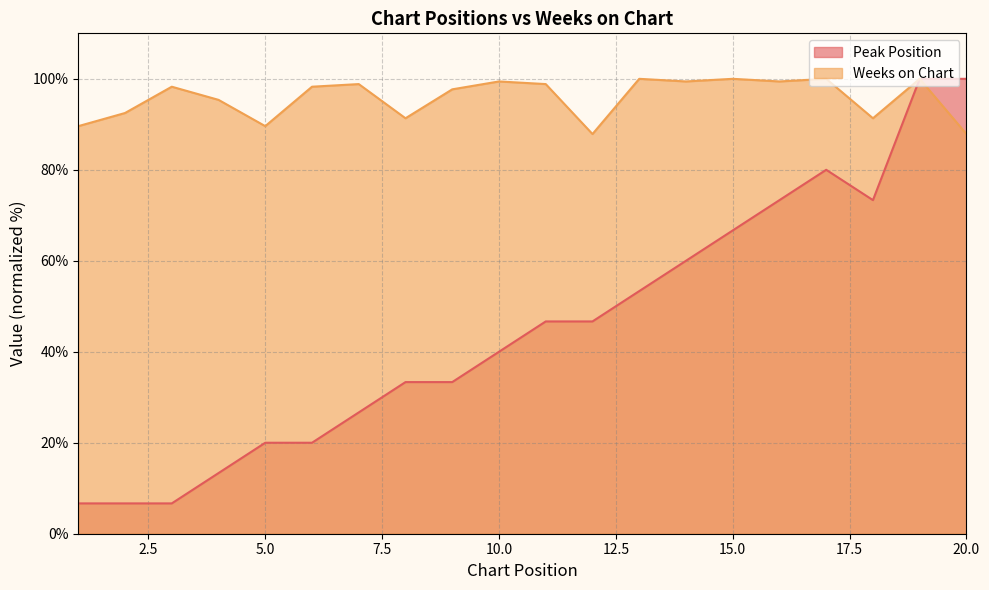

Reading left to right, what are all the values shown in this chart?

Peak Position: 6.7	6.7	6.7	13.3	20.0	20.0	26.7	33.3	33.3	40.0	46.7	46.7	53.3	60.0	66.7	73.3	80.0	73.3	100.0	100.0
Weeks on Chart: 89.6	92.5	98.3	95.4	89.6	98.3	98.8	91.3	97.7	99.4	98.8	87.9	100.0	99.4	100.0	99.4	100.0	91.3	100.0	87.9